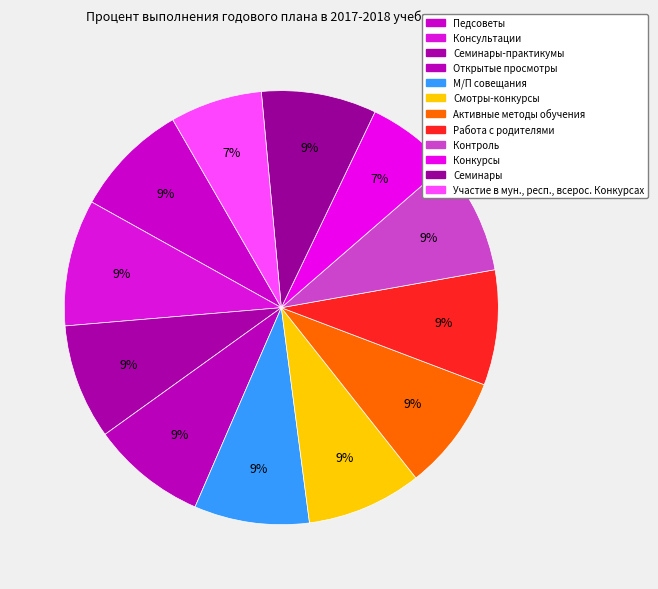

Count the number of slices in the pie.

12